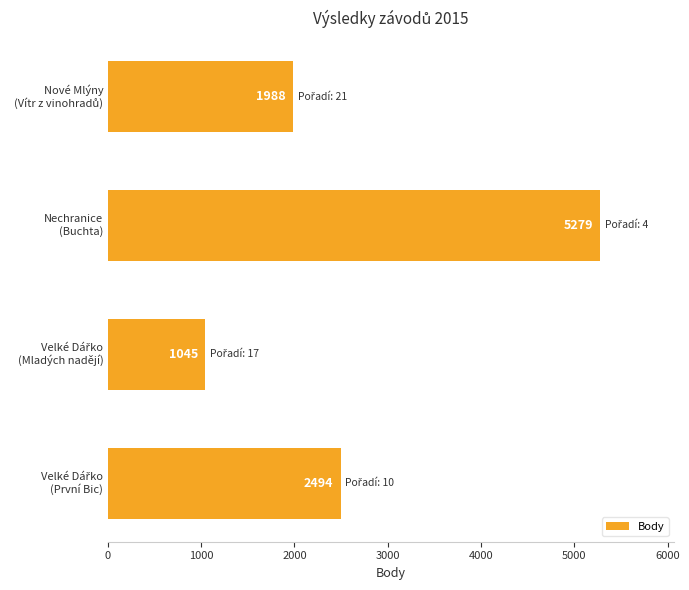

What is the average value?

2702